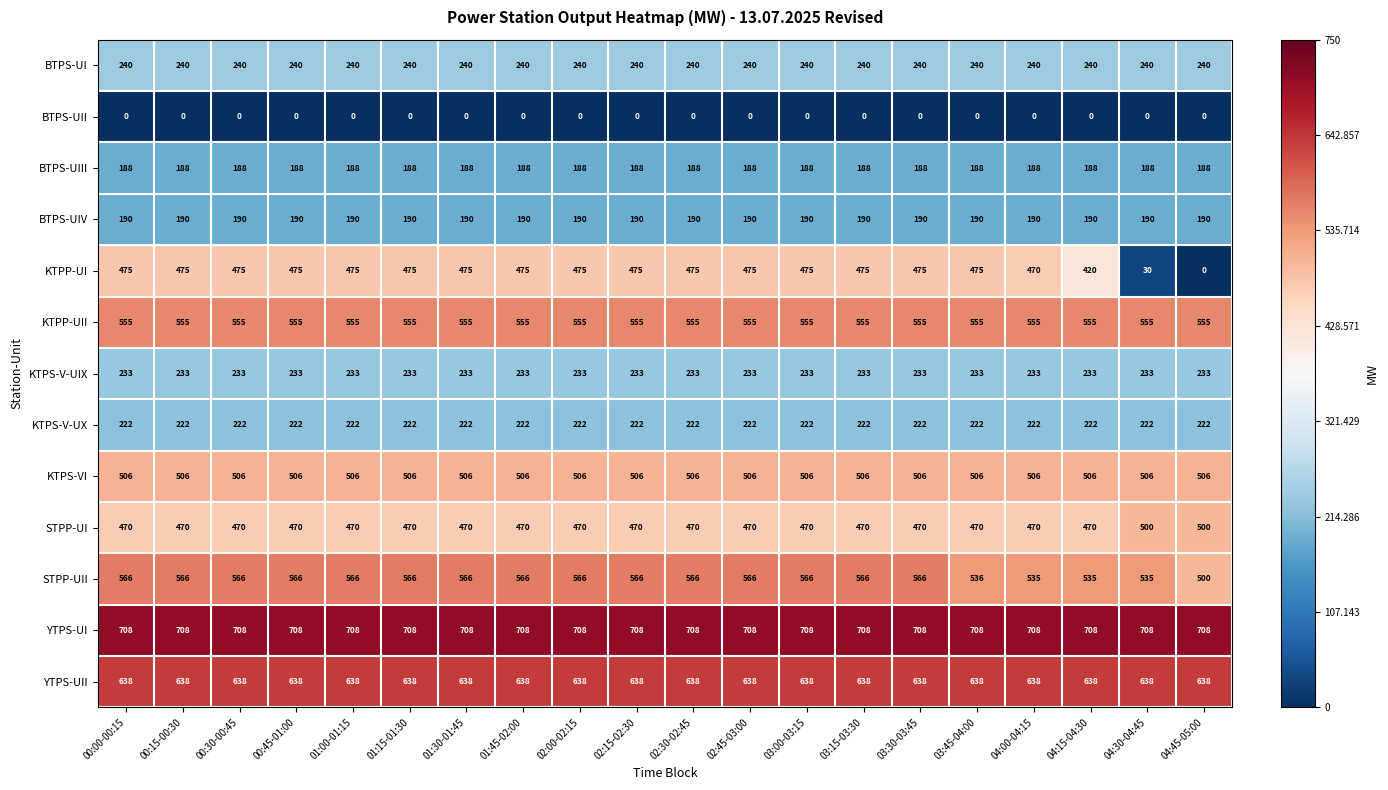

At how many categories does at least one series exceed 688?

20